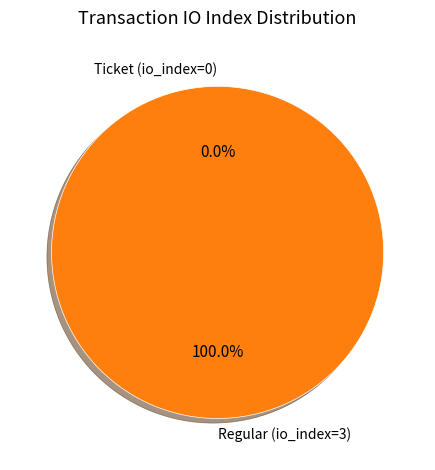

How many slices are in this pie chart?

2